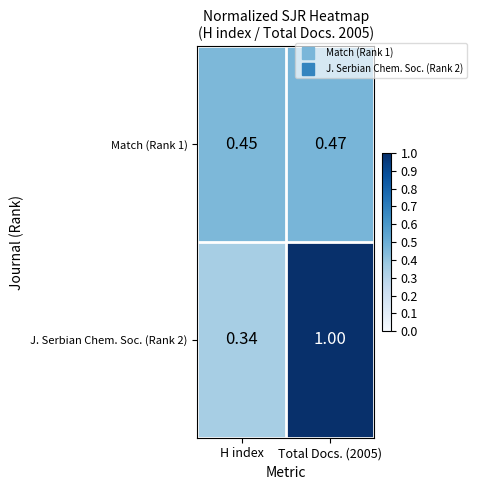

Is the value of J. Serbian Chem. Soc. (Rank 2) at Total Docs. (2005) greater than the value of Match (Rank 1) at H index?

Yes